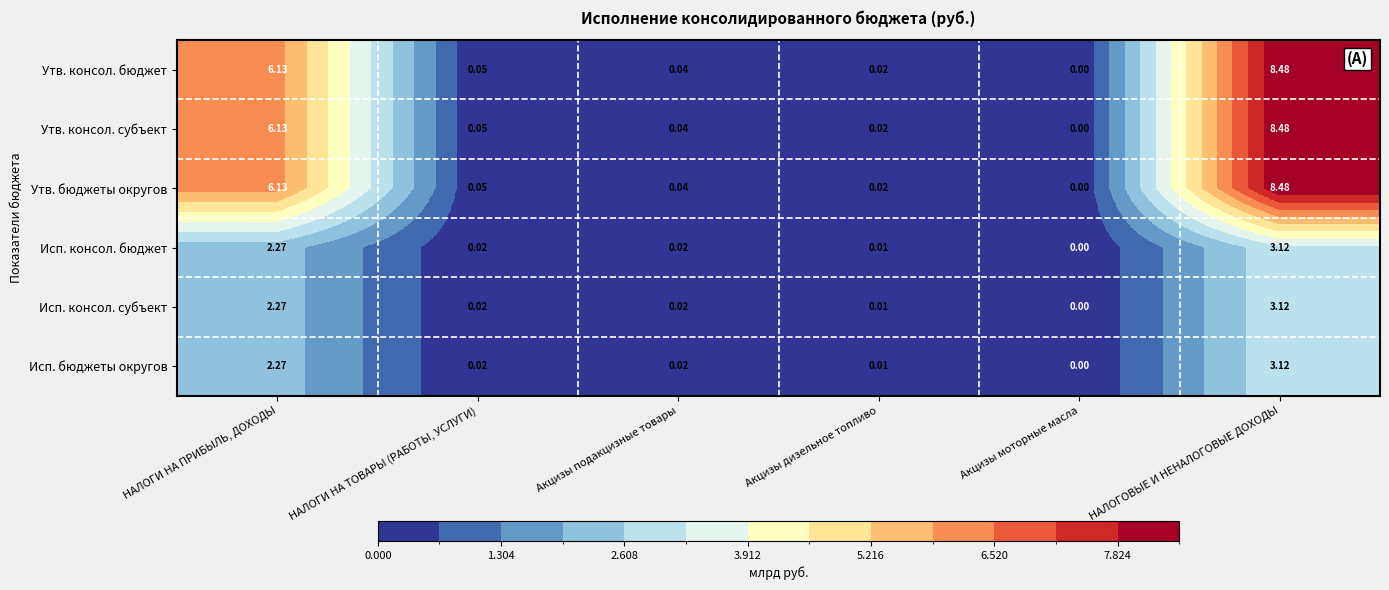

At which label does Исп. консол. бюджет reach its peak?

НАЛОГОВЫЕ И НЕНАЛОГОВЫЕ ДОХОДЫ